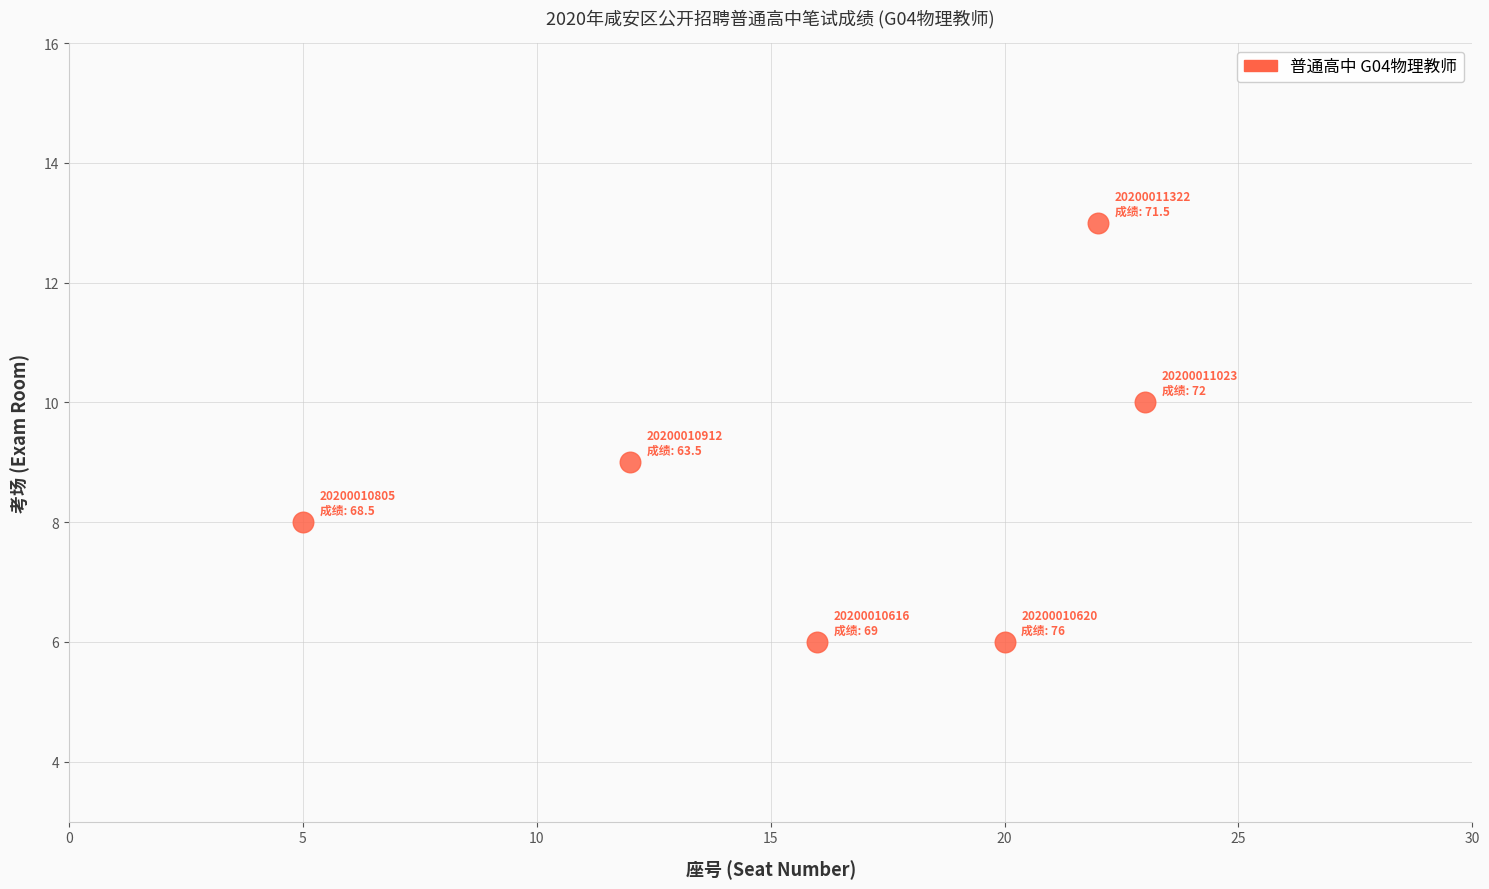

What is the range of X values (max minus min)?

18